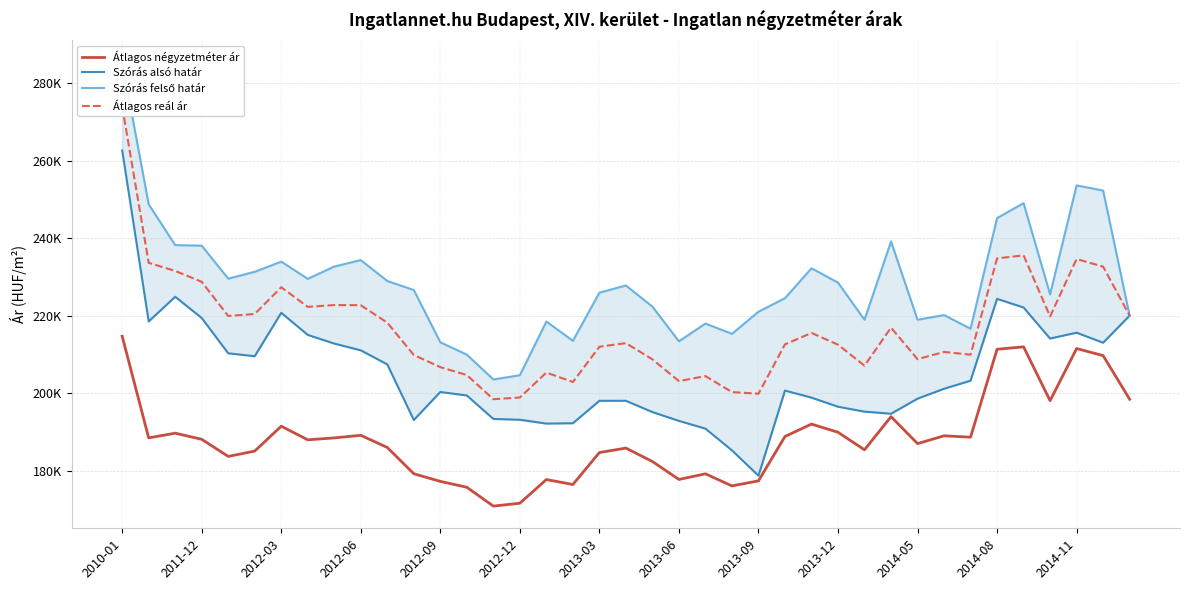

What is the value of the Szórás alsó határ point at the 6th from the left?

209612